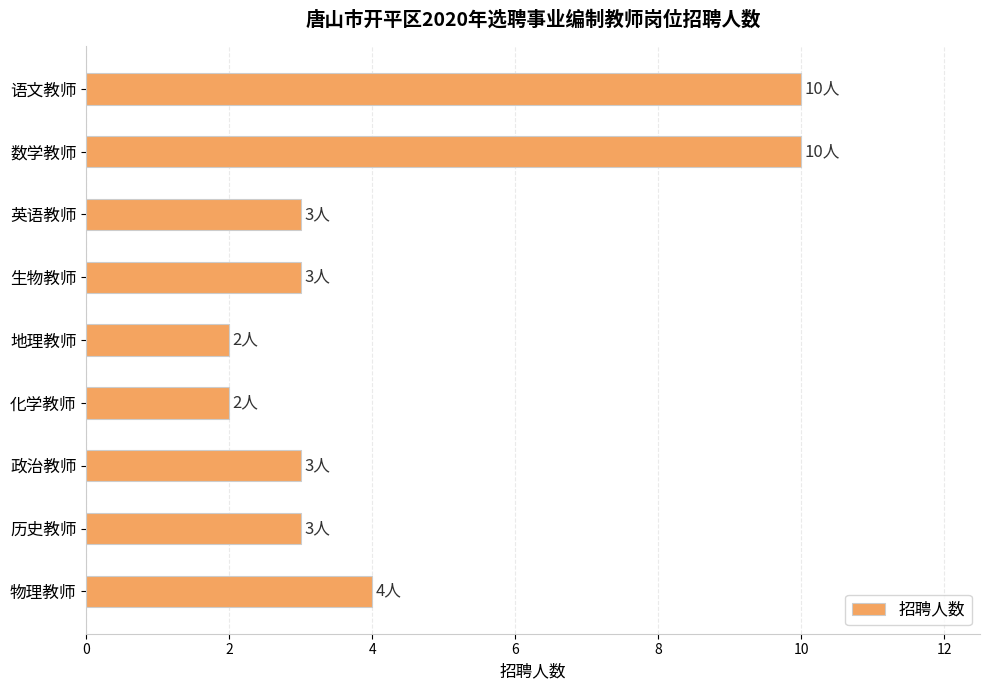

Reading top to bottom, what are all the values shown in this chart?

语文教师=10	数学教师=10	英语教师=3	生物教师=3	地理教师=2	化学教师=2	政治教师=3	历史教师=3	物理教师=4